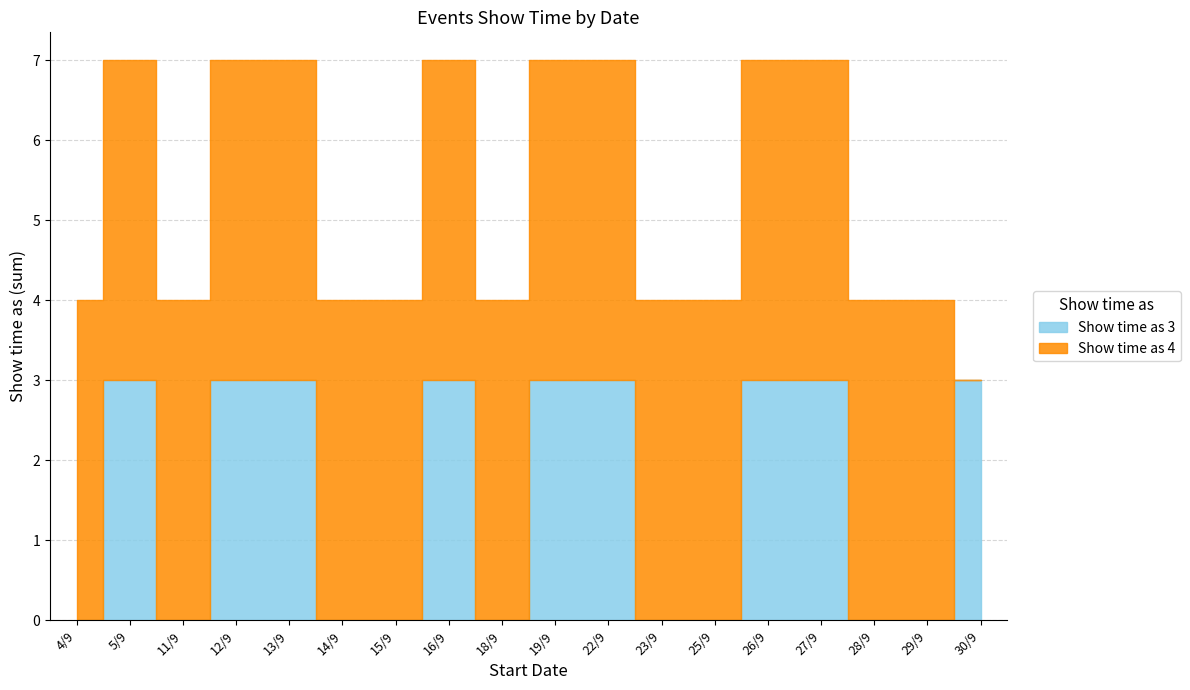

Rank the series by their average value, from lowest to highest.

Show time as 3, Show time as 4